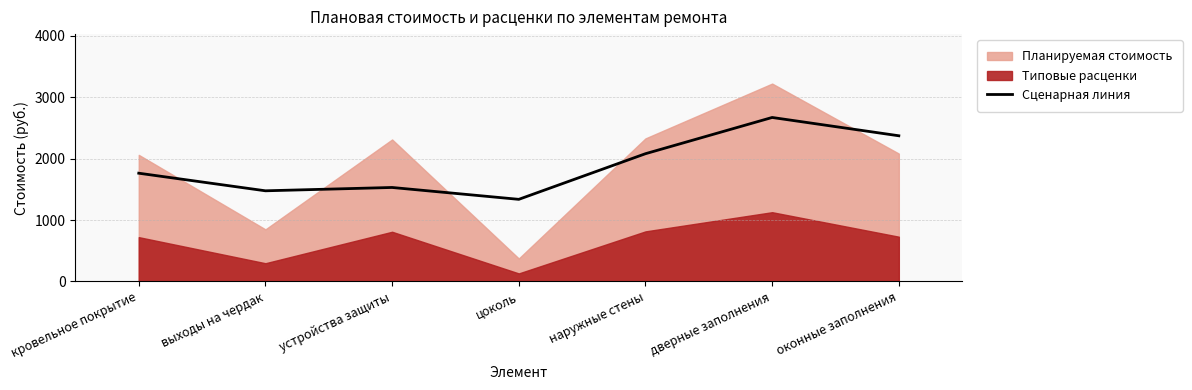

Where is the data nearest to the value 2005?

наружные стены